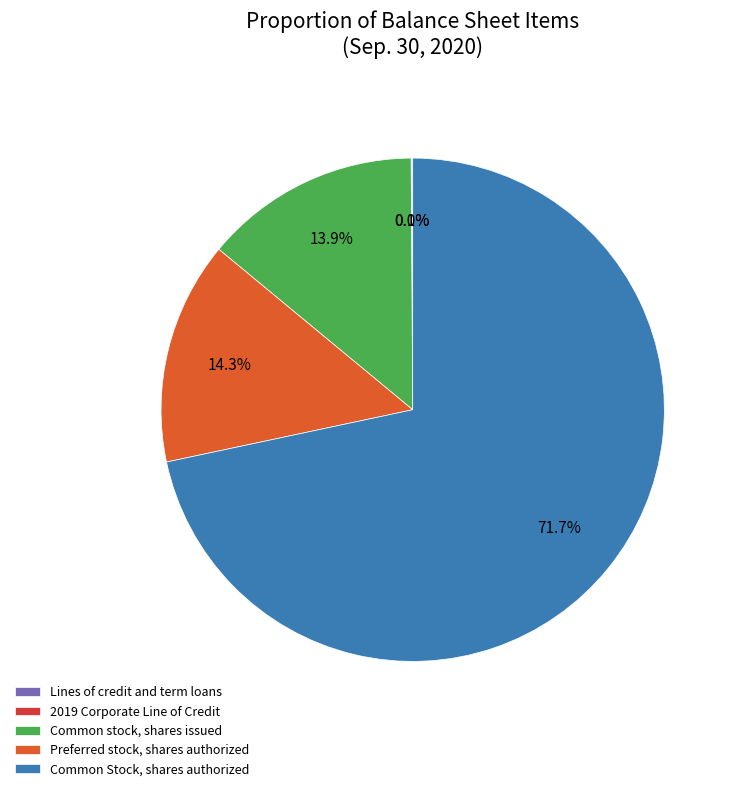

Which category accounts for the majority?

Common Stock, shares authorized